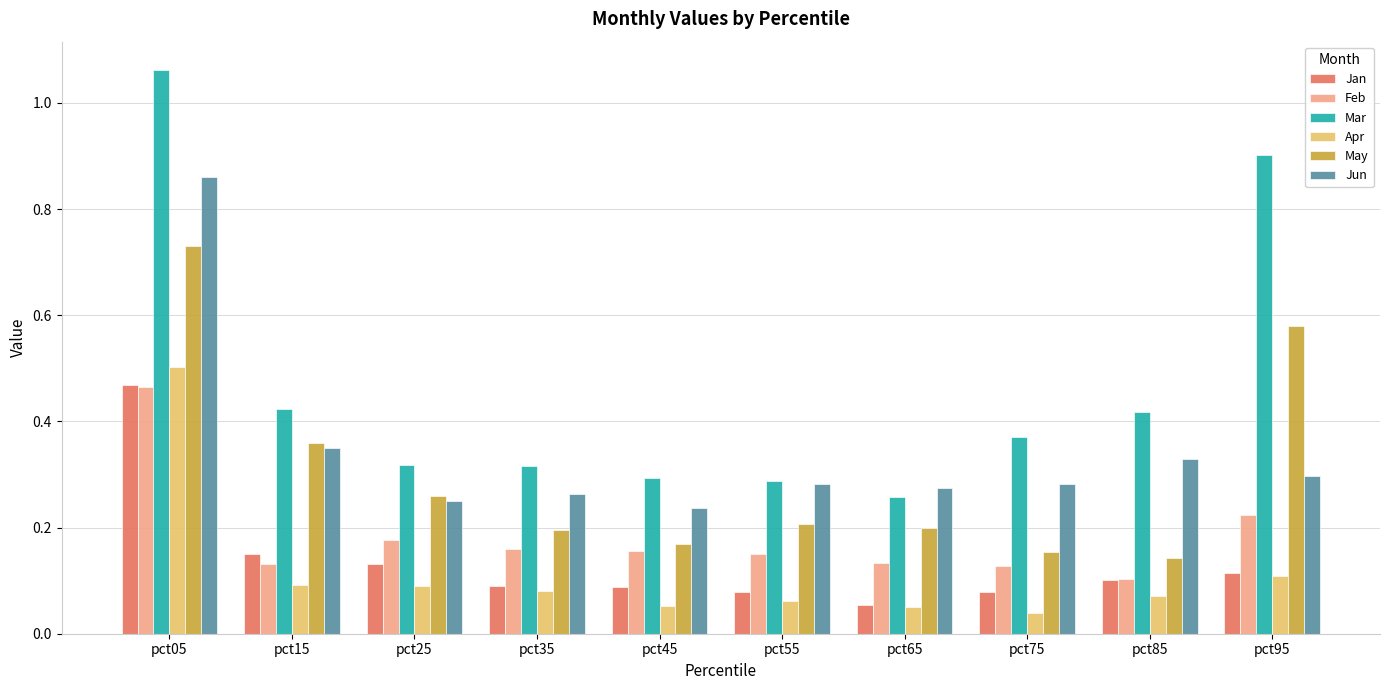

Are the bars grouped side by side (vs. stacked)?

Yes